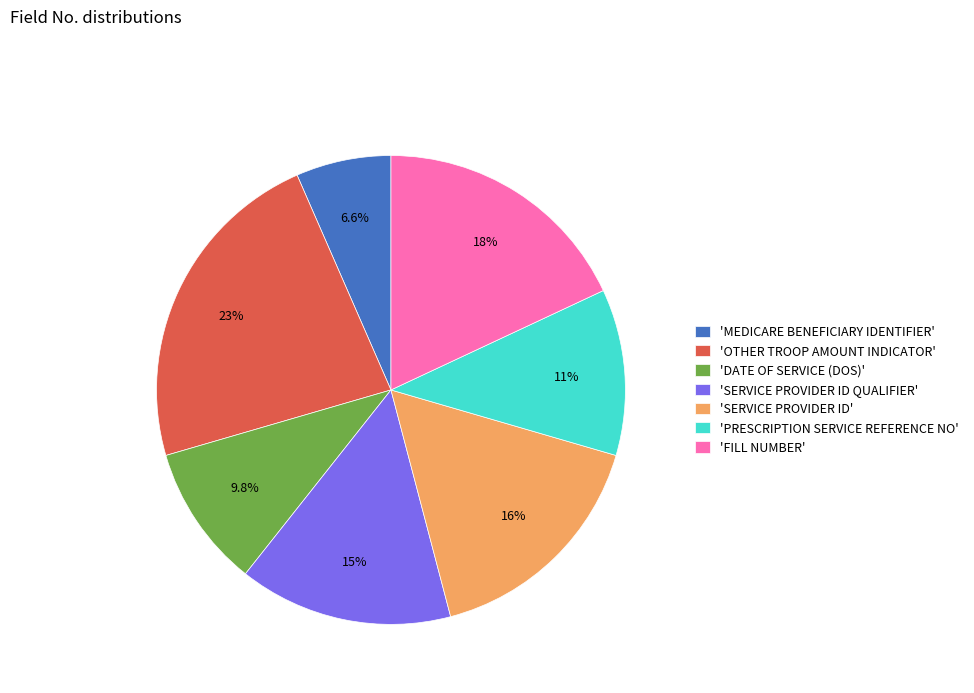

How many slices are in this pie chart?

7